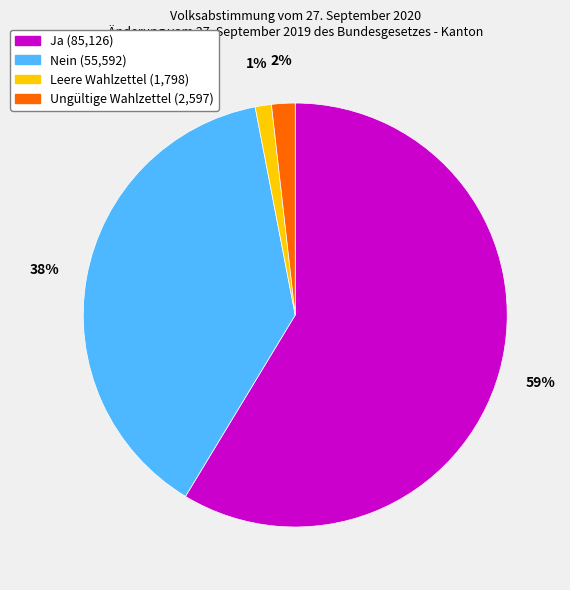

To the nearest percent, what portion does Nein represent?

38%